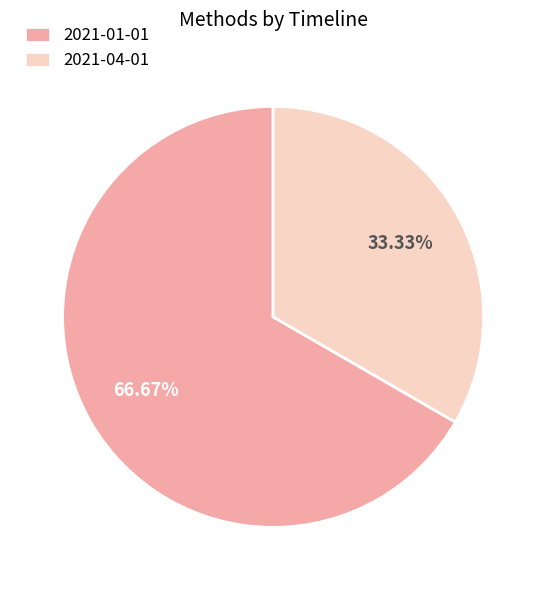

Does any single category account for the majority?

Yes